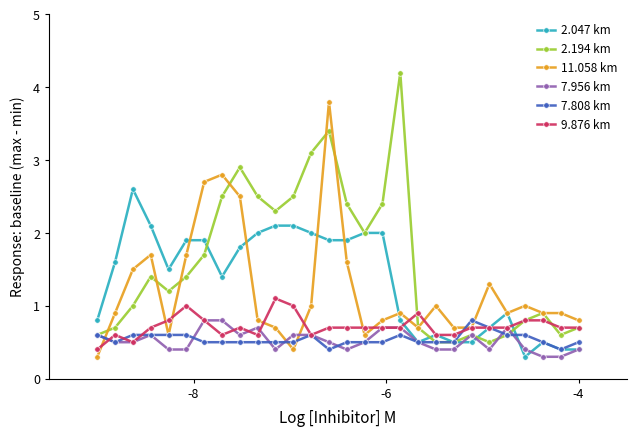

What is the difference between the second highest and minimum values in the 9.876 km series?

0.6